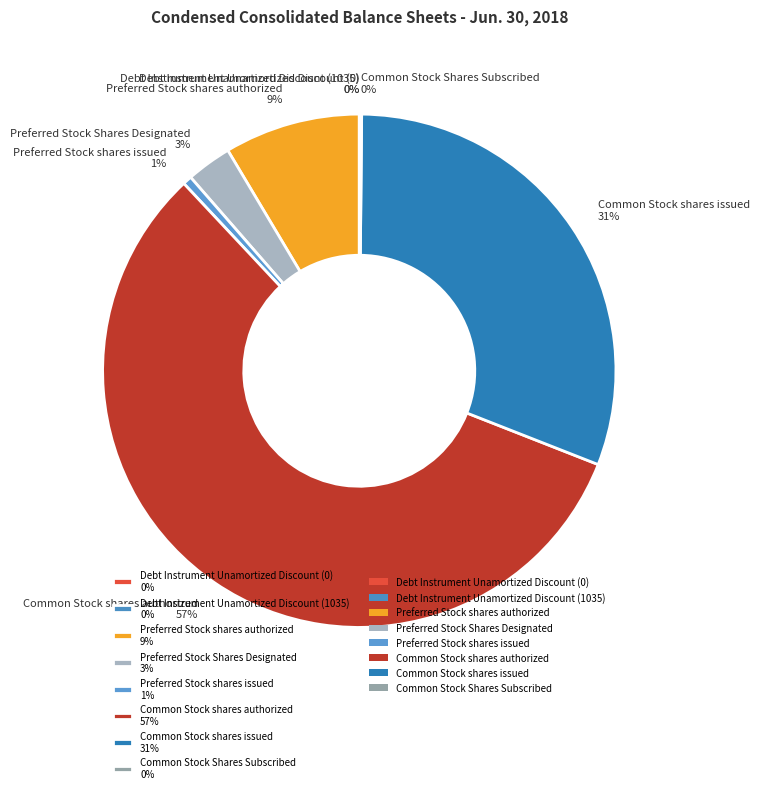

Does Preferred Stock shares issued 1% account for over 50% of the chart?

No